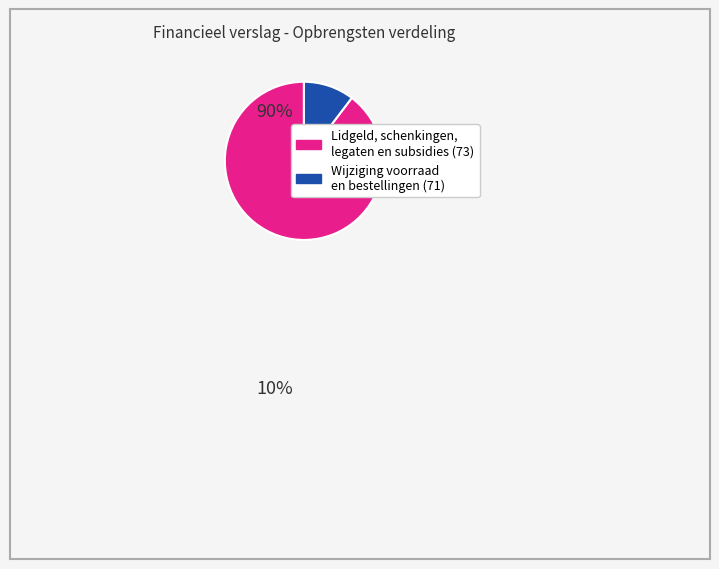

Is there a majority slice in this chart?

Yes